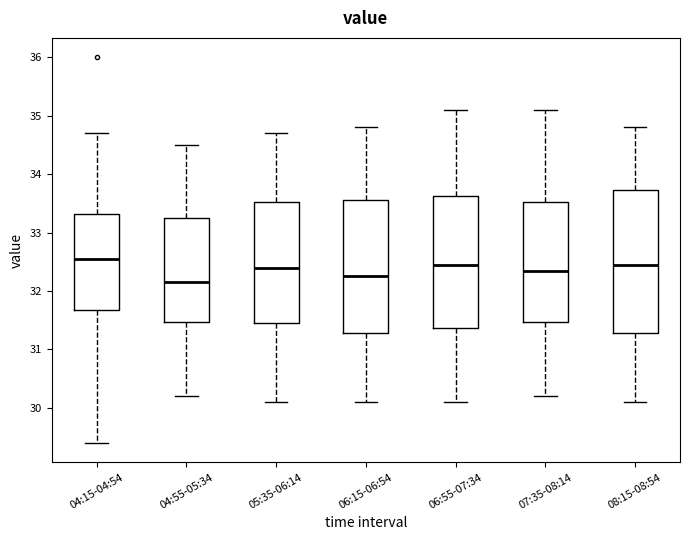

Where is the lower edge of the box for 04:55-05:34 on the y-axis? The values are not printed on the chart, so give them approximately, as read against the axis.

31.5